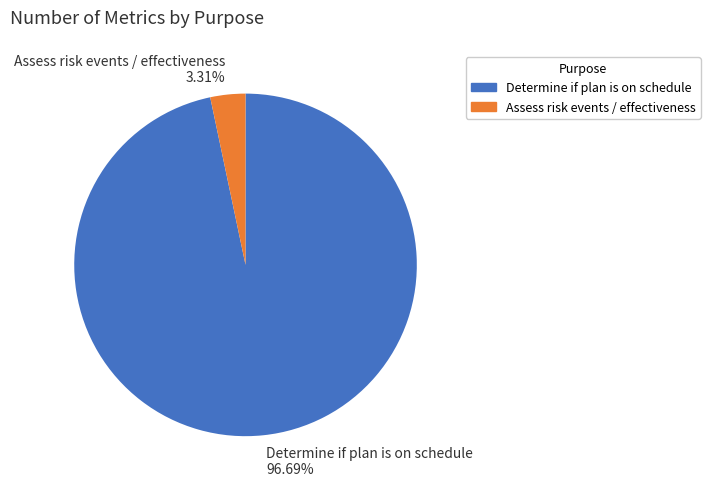

Which slice represents more than half of the pie?

Determine if plan is on schedule 96.69%